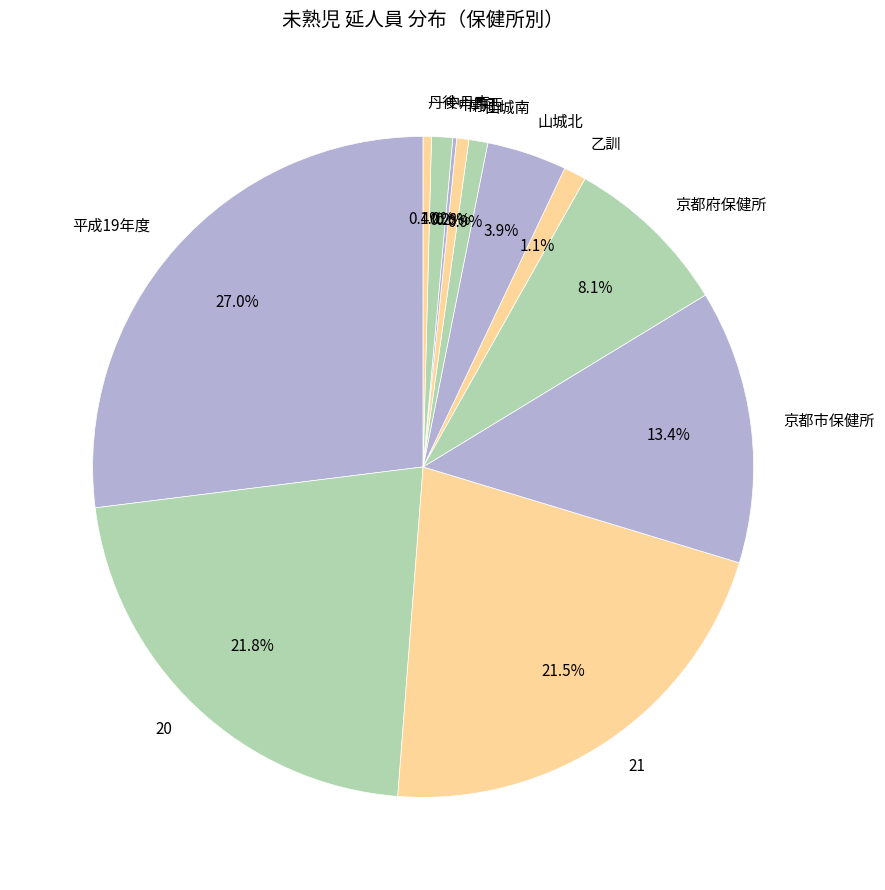

Which slice is the largest?

平成19年度